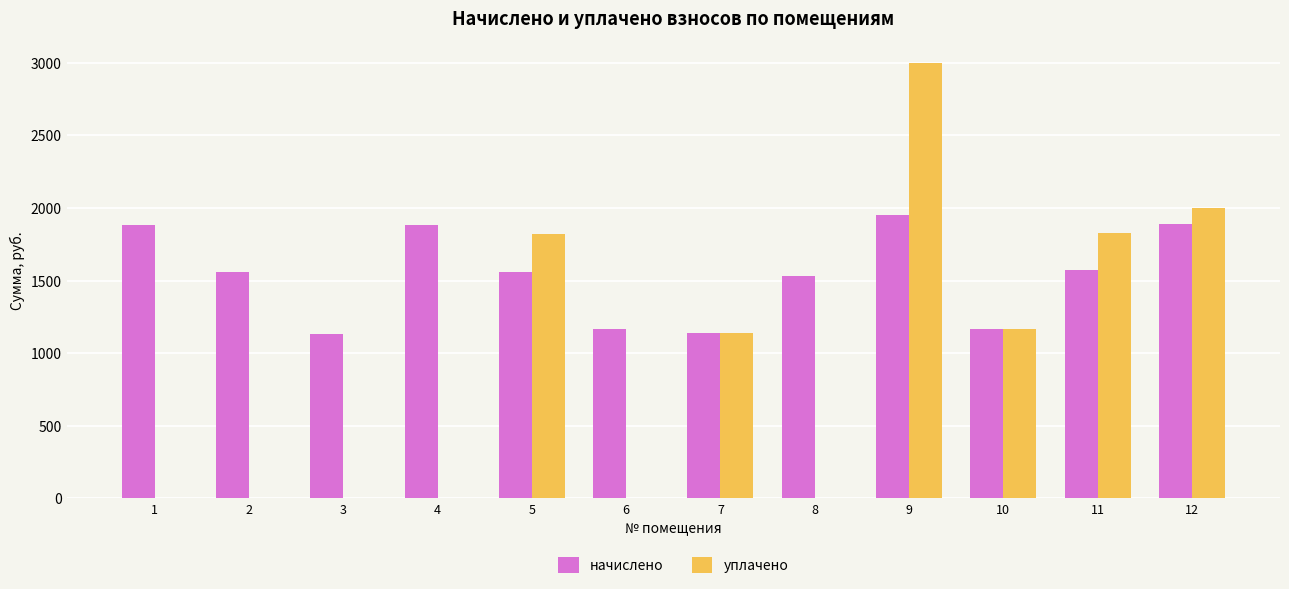

What is the total value across all series at 9?

4952.1